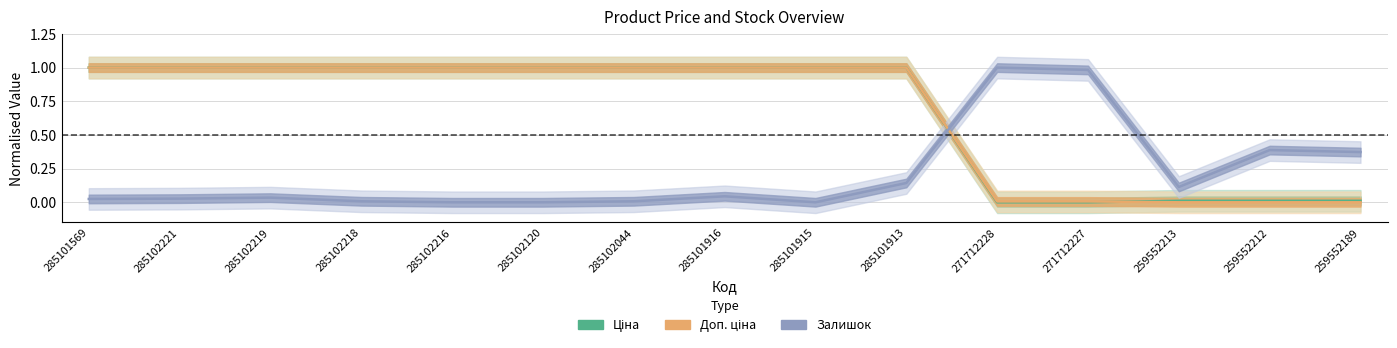

Between 259552212 and 285102219, which is larger?

285102219